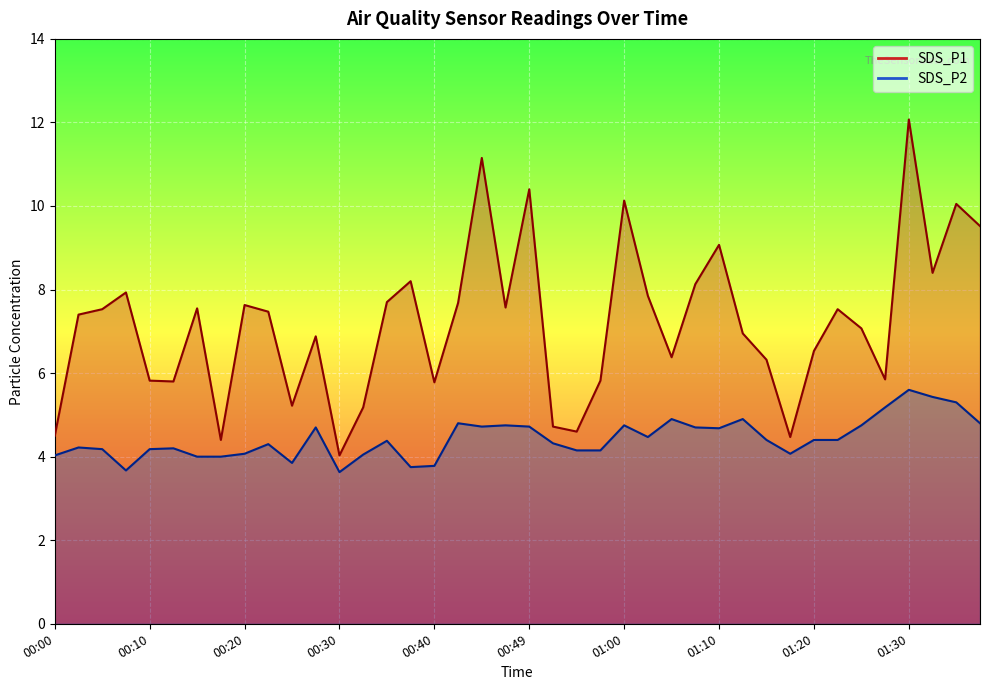

Between 00:47 and 01:22, which series saw the biggest shift?

SDS_P2